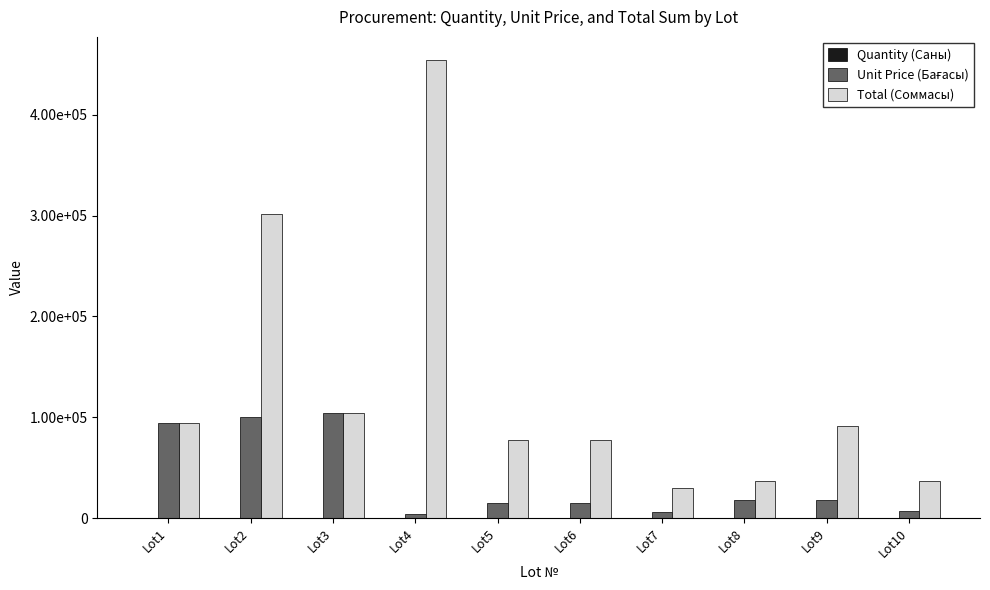

Which series has the widest spread of values?

Total (Соммасы)